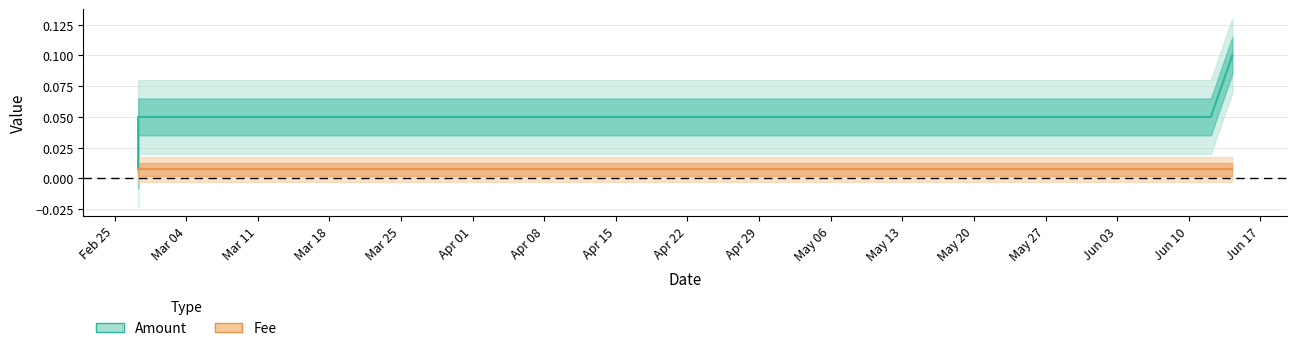

What is the label of the 2nd point from the left?

2019-02-27 07:21:46